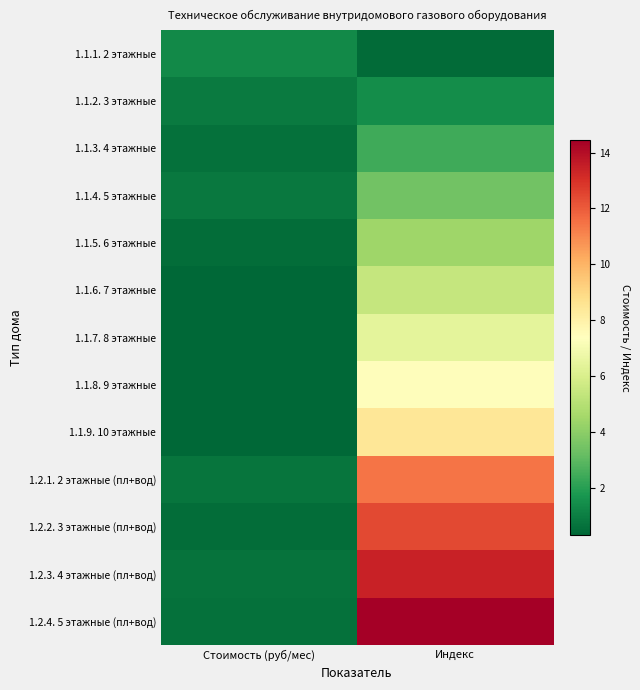

Reading left to right, extract all data points from this chart.

1.1.1. 2 этажные: Стоимость (руб/мес)=1.3	Индекс=0.4
1.1.2. 3 этажные: Стоимость (руб/мес)=0.9	Индекс=1.4
1.1.3. 4 этажные: Стоимость (руб/мес)=0.7	Индекс=2.4
1.1.4. 5 этажные: Стоимость (руб/мес)=0.8	Индекс=3.4
1.1.5. 6 этажные: Стоимость (руб/мес)=0.5	Индекс=4.4
1.1.6. 7 этажные: Стоимость (руб/мес)=0.4	Индекс=5.4
1.1.7. 8 этажные: Стоимость (руб/мес)=0.4	Индекс=6.4
1.1.8. 9 этажные: Стоимость (руб/мес)=0.3	Индекс=7.4
1.1.9. 10 этажные: Стоимость (руб/мес)=0.3	Индекс=8.4
1.2.1. 2 этажные (пл+вод): Стоимость (руб/мес)=0.8	Индекс=11.4
1.2.2. 3 этажные (пл+вод): Стоимость (руб/мес)=0.5	Индекс=12.4
1.2.3. 4 этажные (пл+вод): Стоимость (руб/мес)=0.7	Индекс=13.4
1.2.4. 5 этажные (пл+вод): Стоимость (руб/мес)=0.6	Индекс=14.4